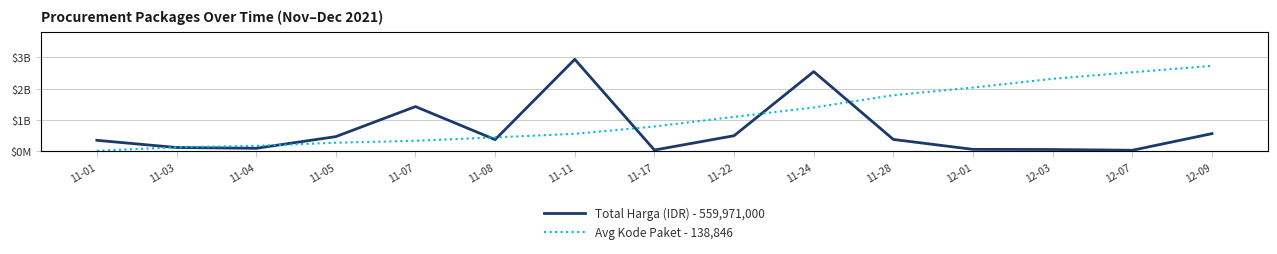

What position from the left is 11-03?

2